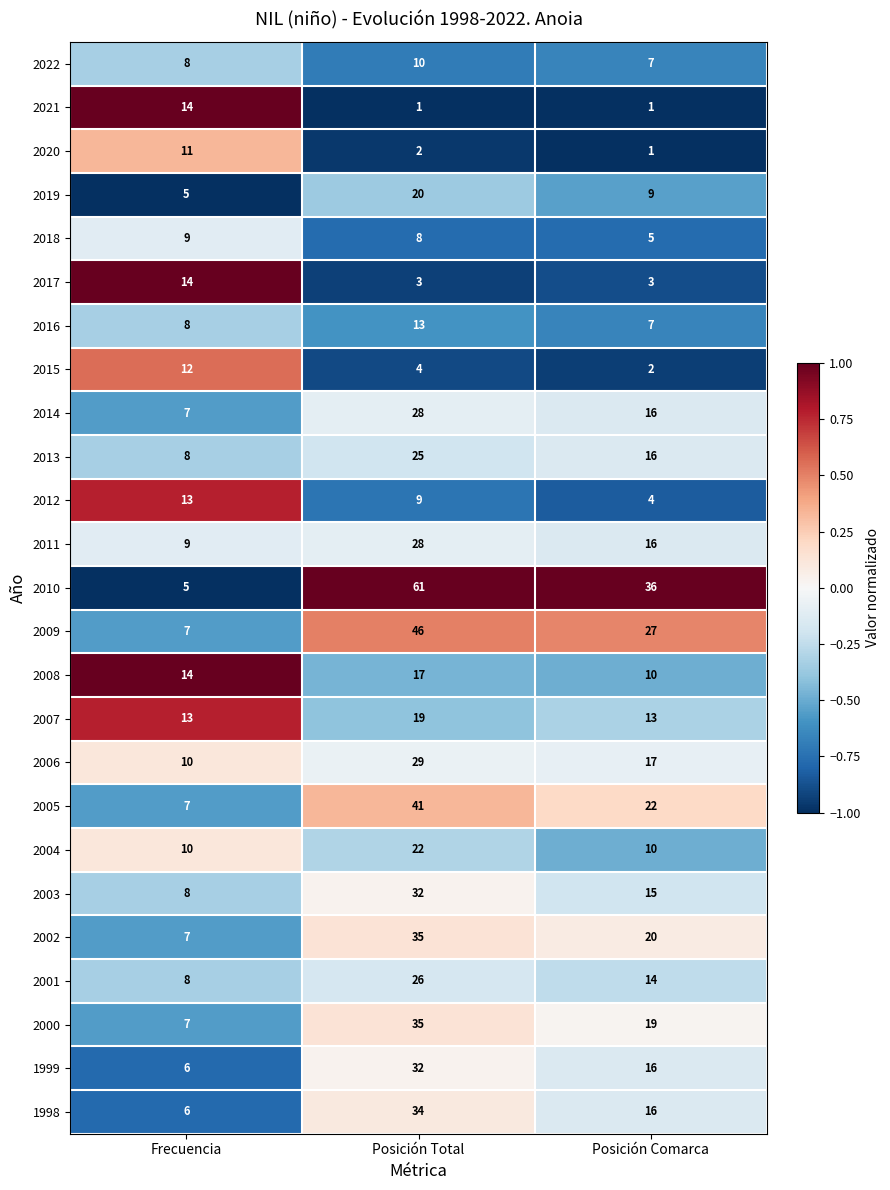

The 1999 series shows 16 at Posición Comarca. True or false?

True